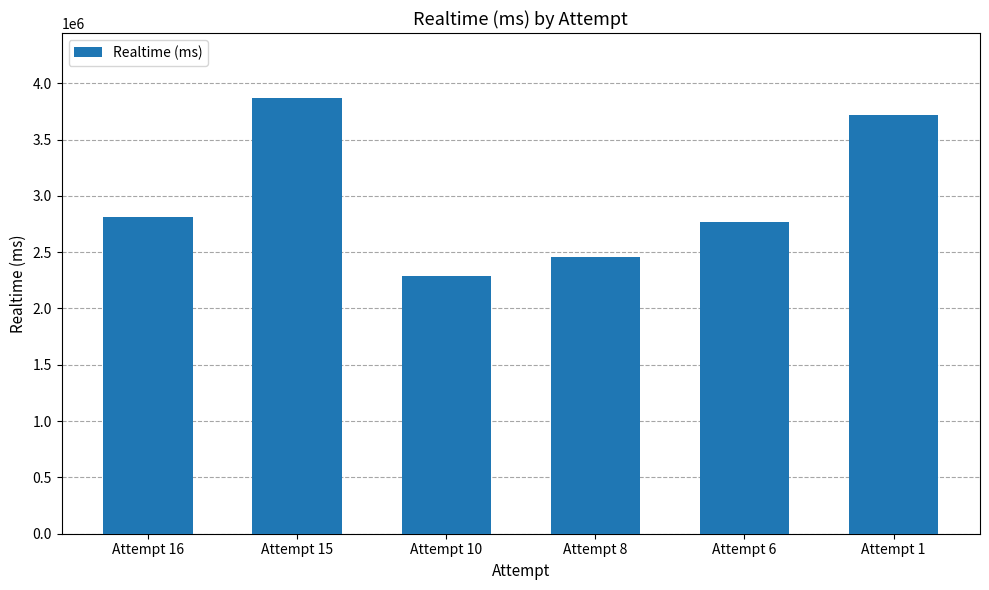

What is the change in value from Attempt 16 to Attempt 1?

+897025